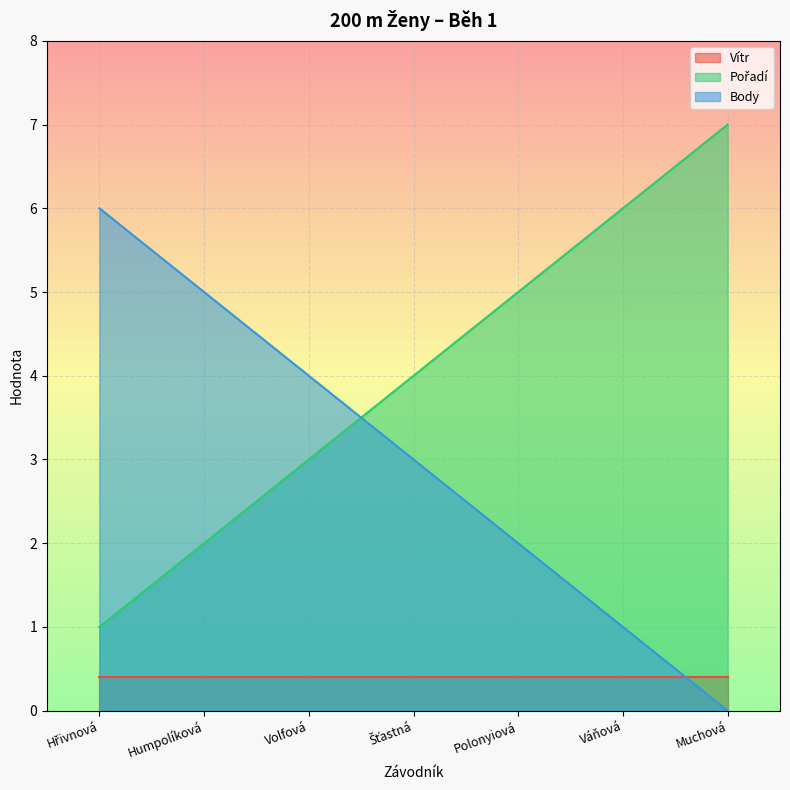

Count the Pořadí values in the range 2 to 6.

5